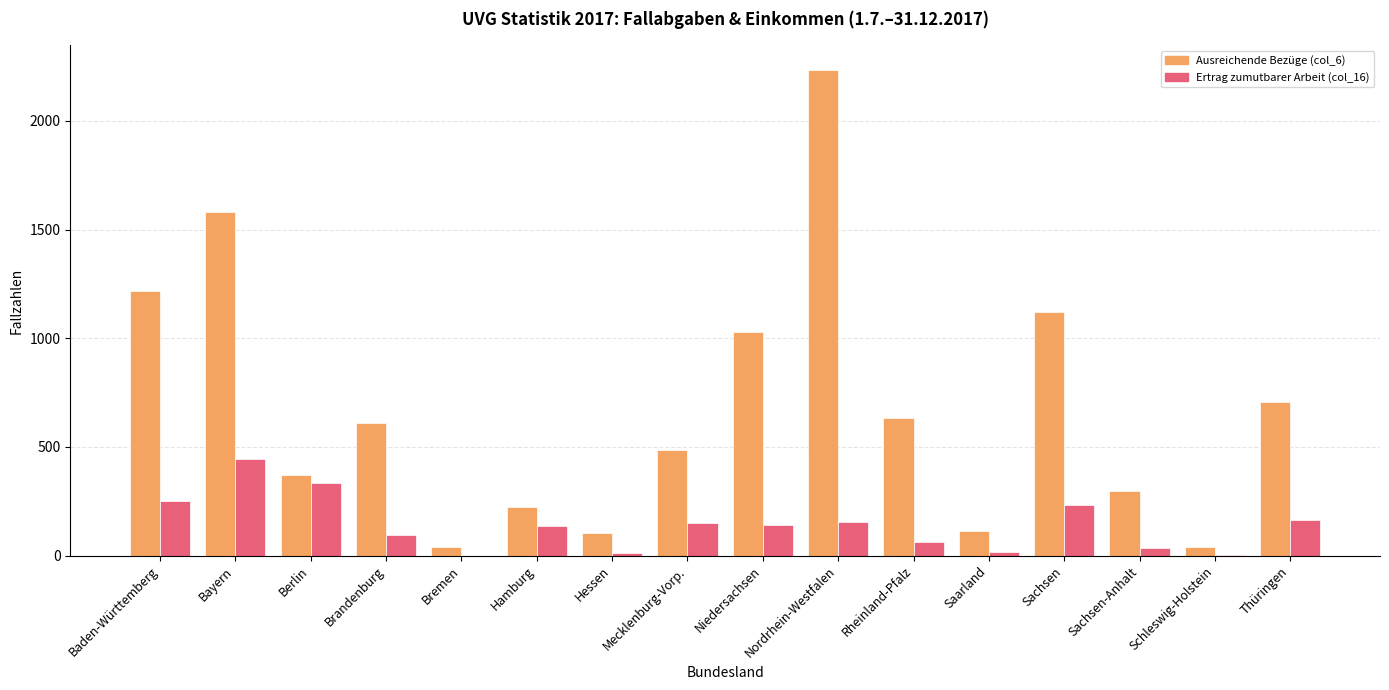

Where does the Ertrag zumutbarer Arbeit (col_16) series first go above 142?

Baden-Württemberg